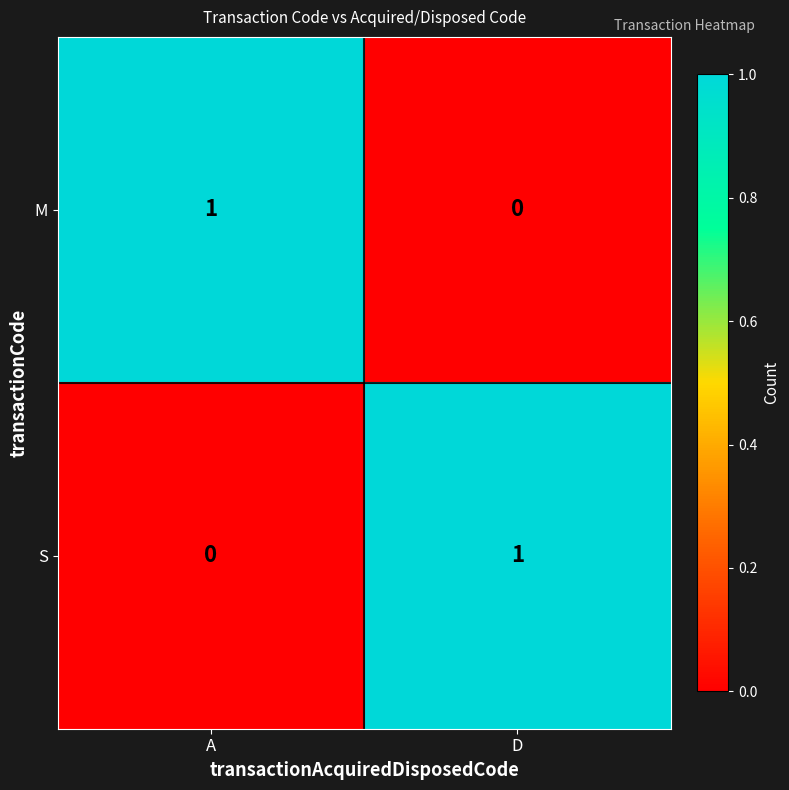

Where is S nearest to the value 0?

A